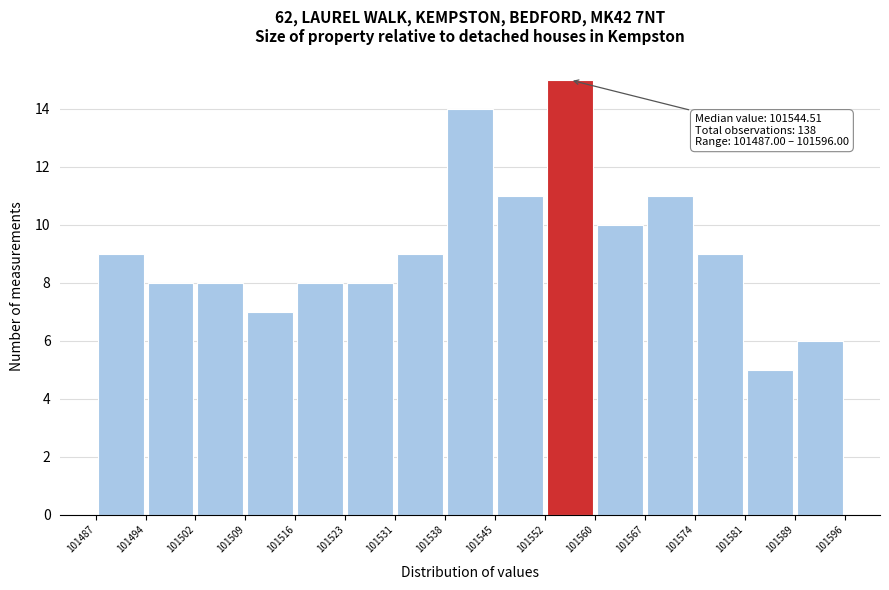

Which range on the x-axis has the tallest bar?

101552 to 101560